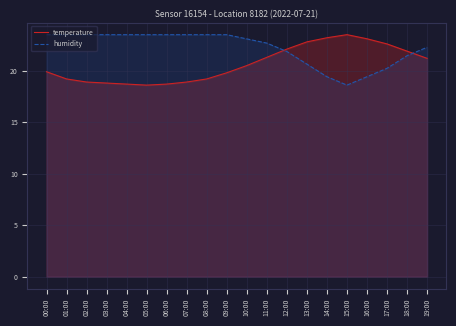

What is the spread (max minus min) of values at 05:00?

4.9